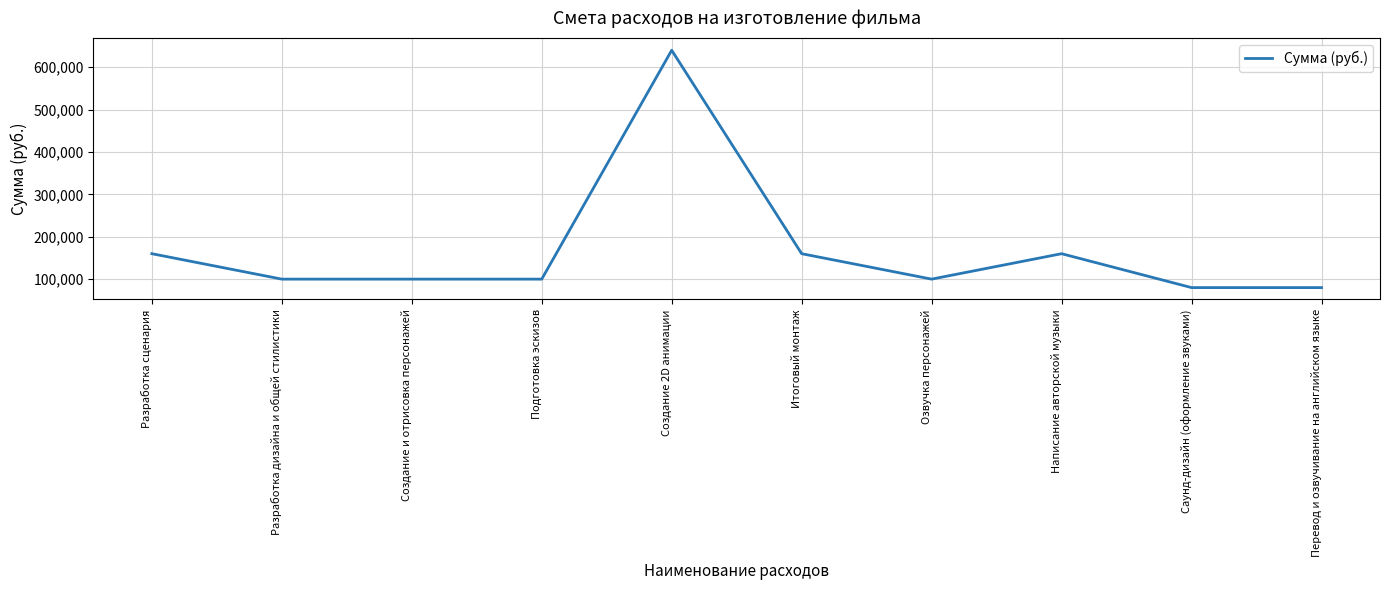

Reading left to right, transcribe all the data shown in this chart.

Разработка сценария=160000	Разработка дизайна и общей стилистики=100000	Создание и отрисовка персонажей=100000	Подготовка эскизов=100000	Создание 2D анимации=640000	Итоговый монтаж=160000	Озвучка персонажей=100000	Написание авторской музыки=160000	Саунд-дизайн (оформление звуками)=80000	Перевод и озвучивание на английском языке=80000